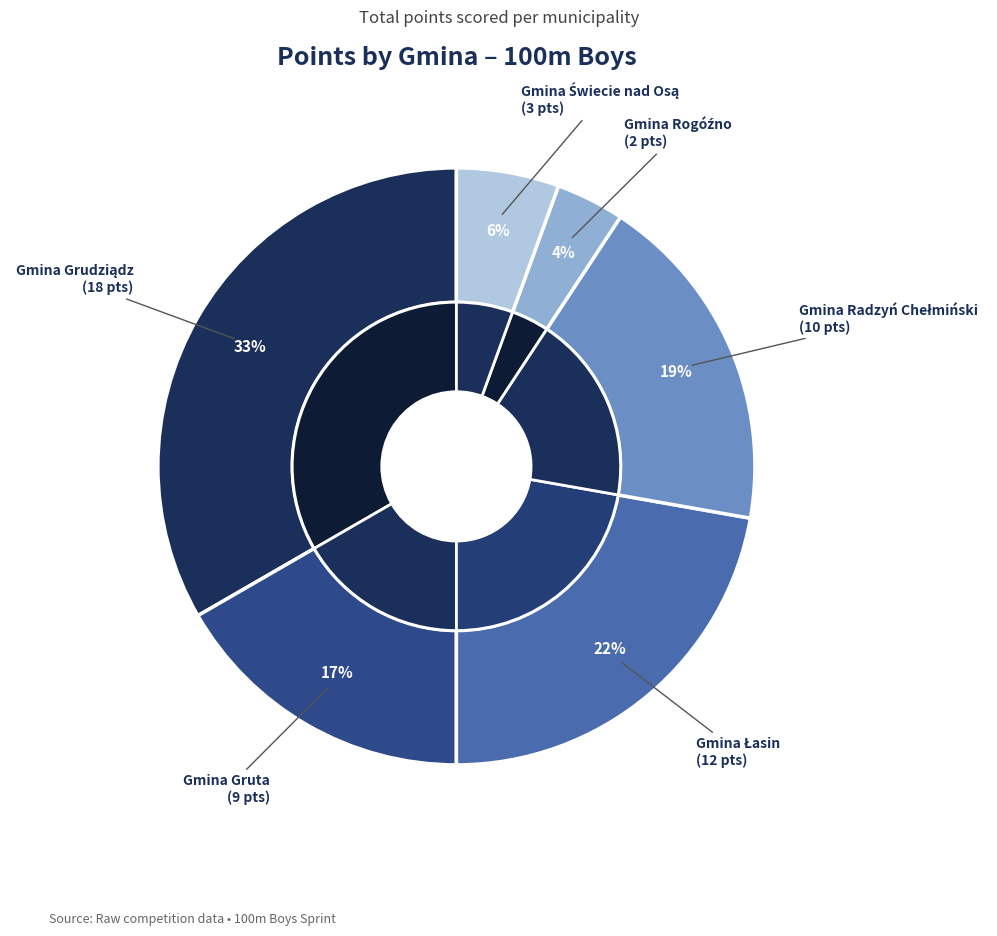

What percentage is the Gmina Świecie nad Osą slice, to the nearest percent?

6%